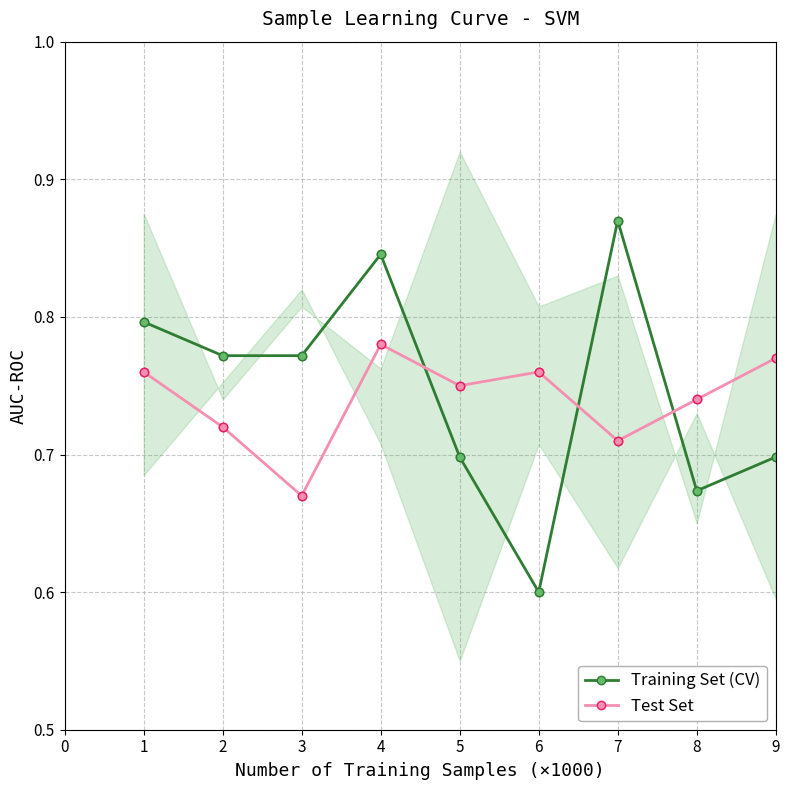

List the series in order of their overall mean, highest first.

Training Set (CV), Test Set